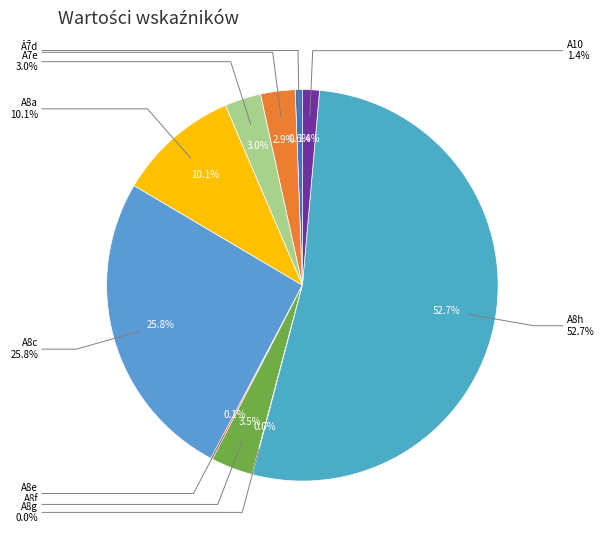

Which has a higher value, A8h or A8e?

A8h